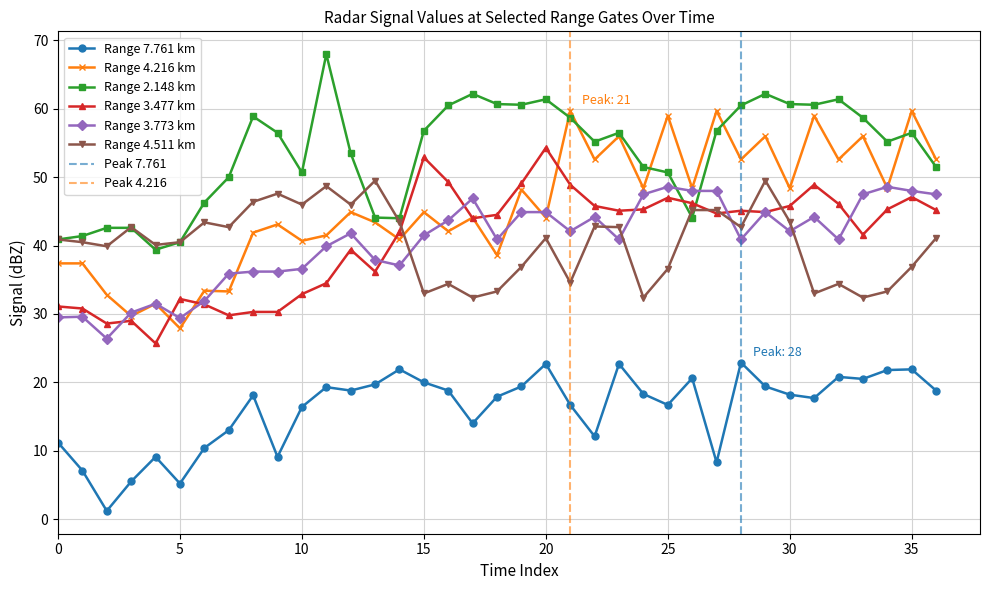

What is the average value of the 7.761 series?

16.1